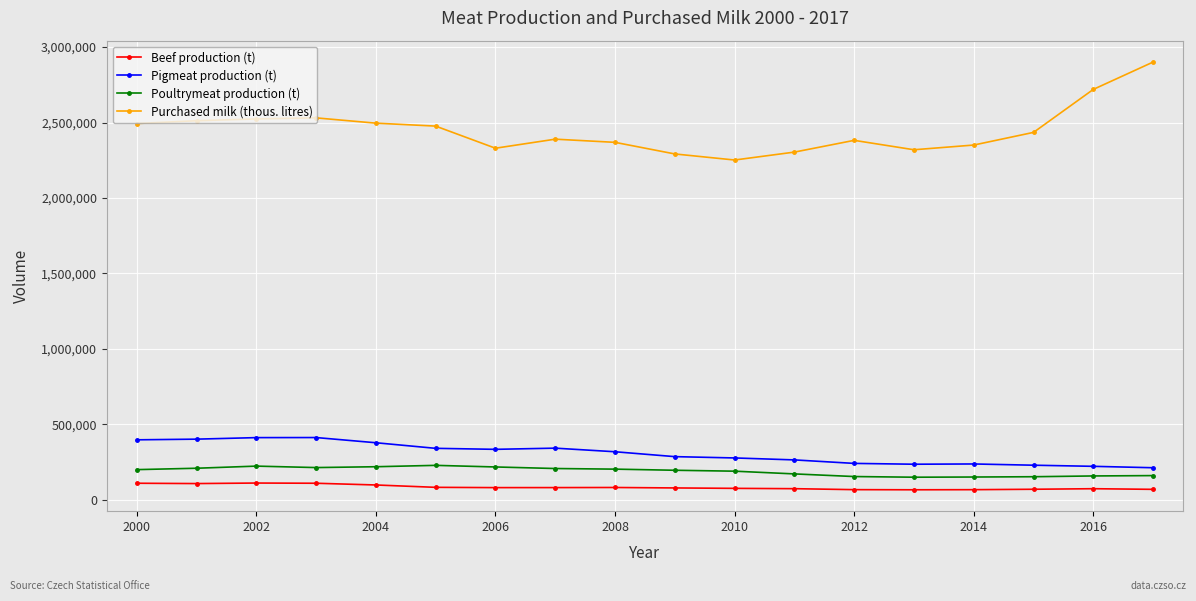

What is the sum of all Pigmeat production (t) values?

5518285